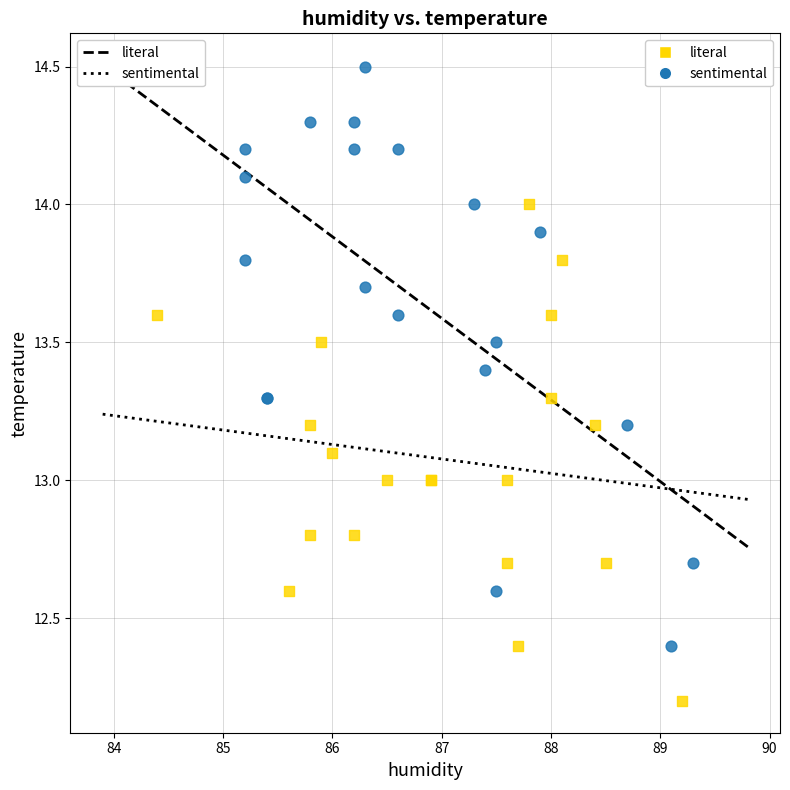

Which series reaches the minimum Y coordinate?

literal